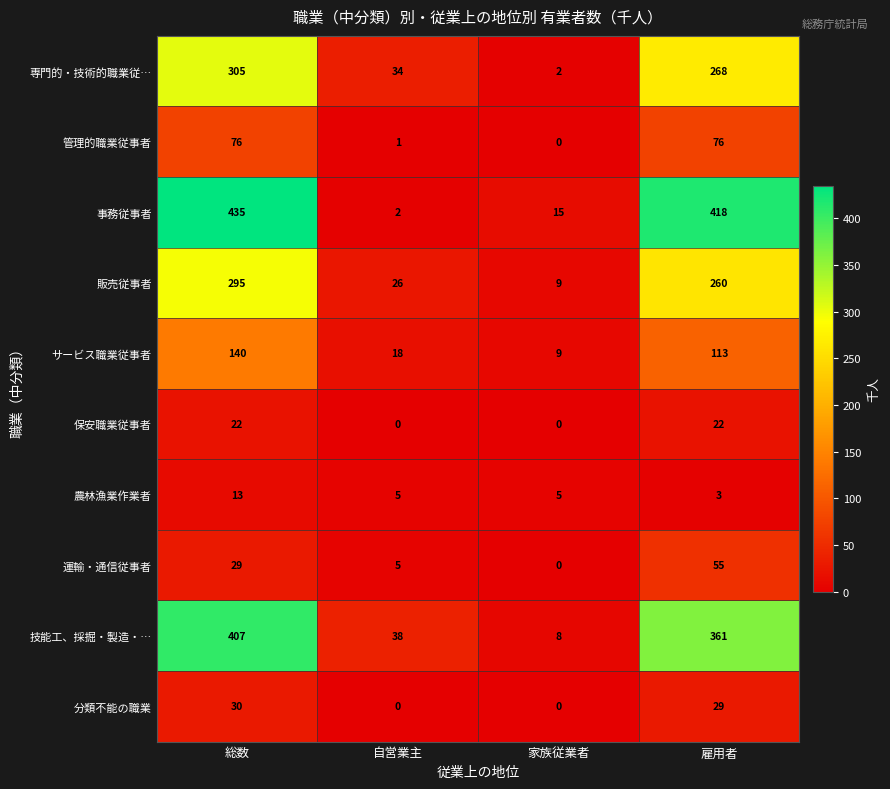

The サービス職業従事者 series shows 12 at 自営業主. True or false?

False